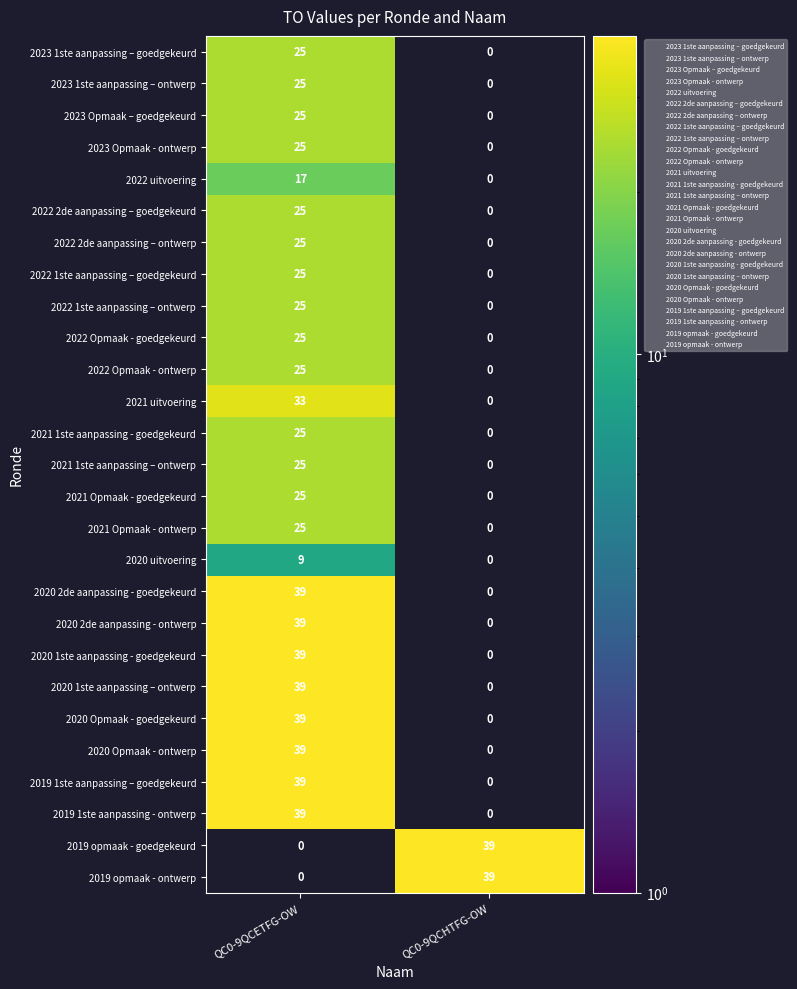

At how many categories does at least one series exceed 37?

2